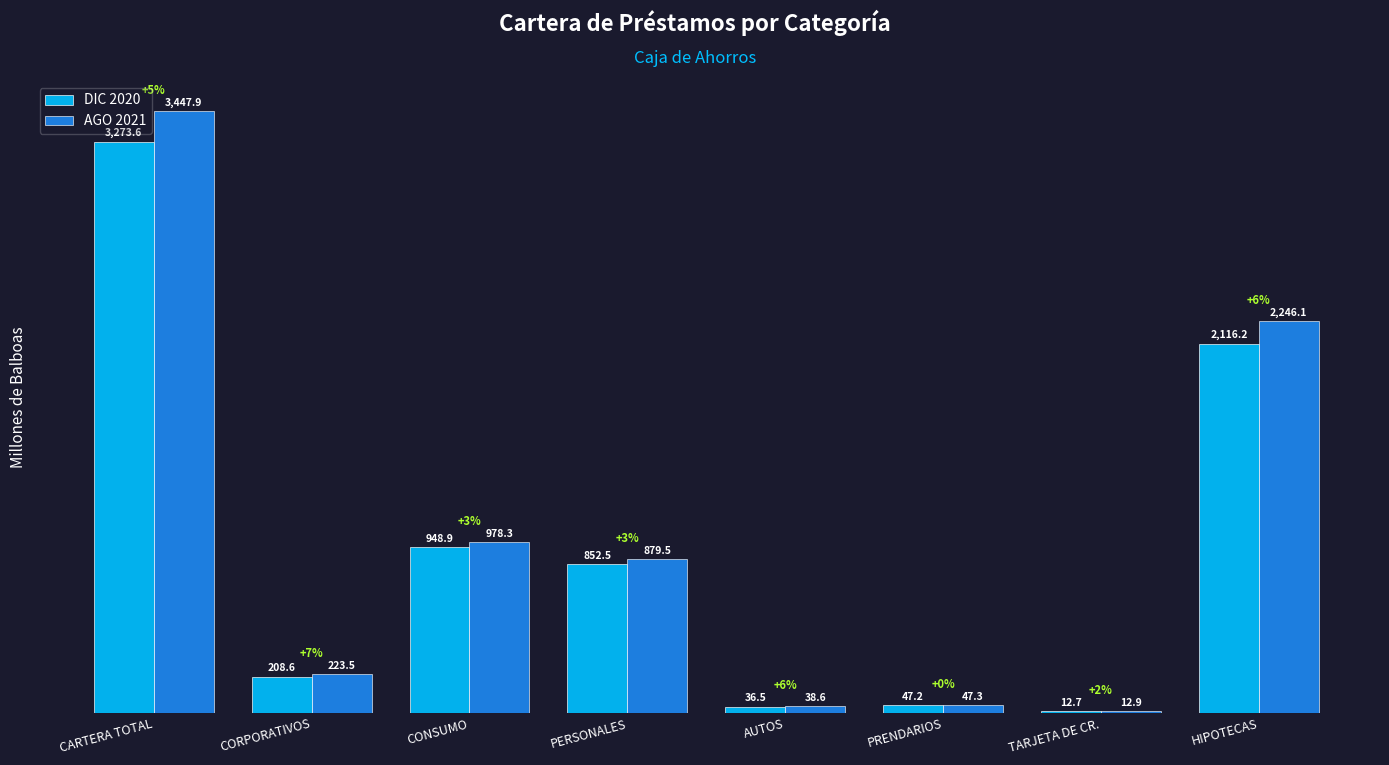

Which series has the largest range (max minus min)?

AGO 2021